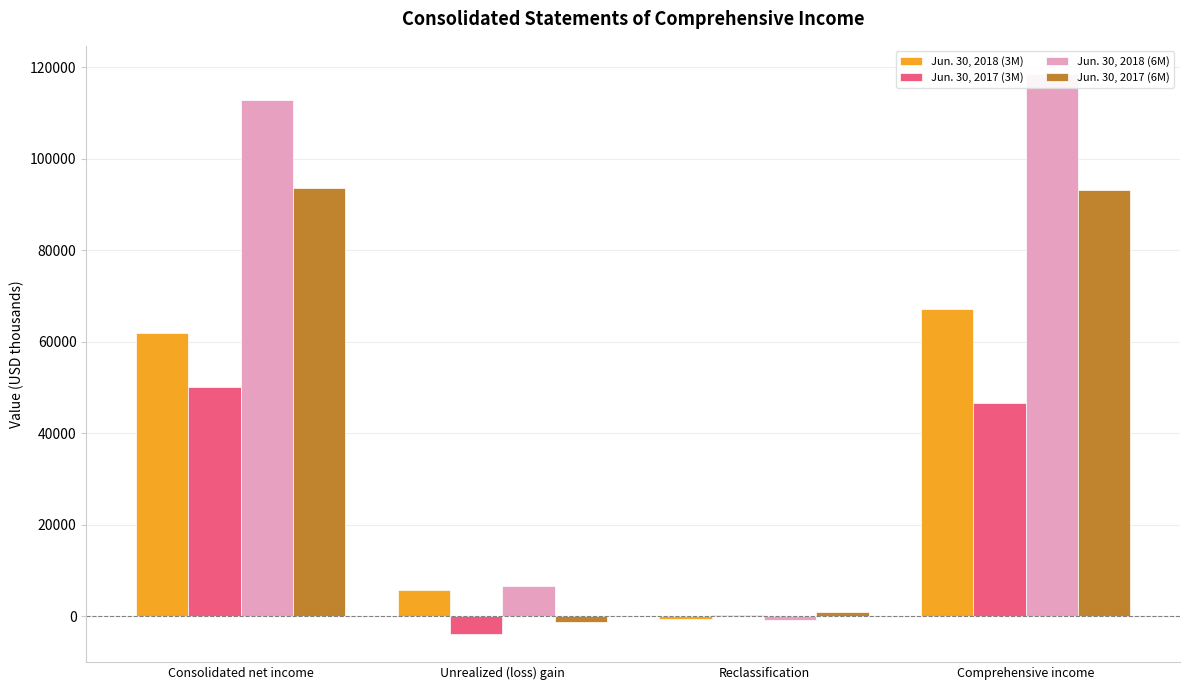

How many negative values does the Jun. 30, 2018 (6M) series have?

1